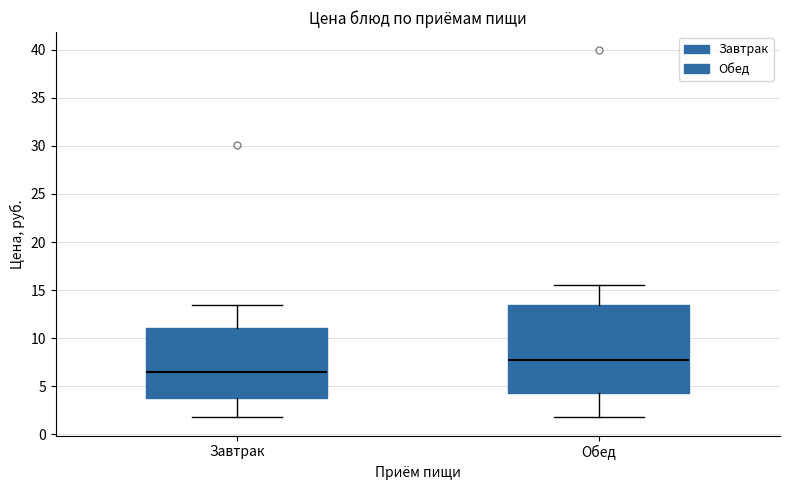

Reading left to right, transcribe this box plot: for each box, give where its median line is, the range the box spans, and where its two whiskers end, as read against the y-axis. The values are not printed on the chart, so give them approximately, as read against the axis.

Завтрак: median 6.5, box 4.0 to 11.0, whiskers 2.0 to 13.5
Обед: median 7.5, box 4.5 to 13.5, whiskers 2.0 to 15.5